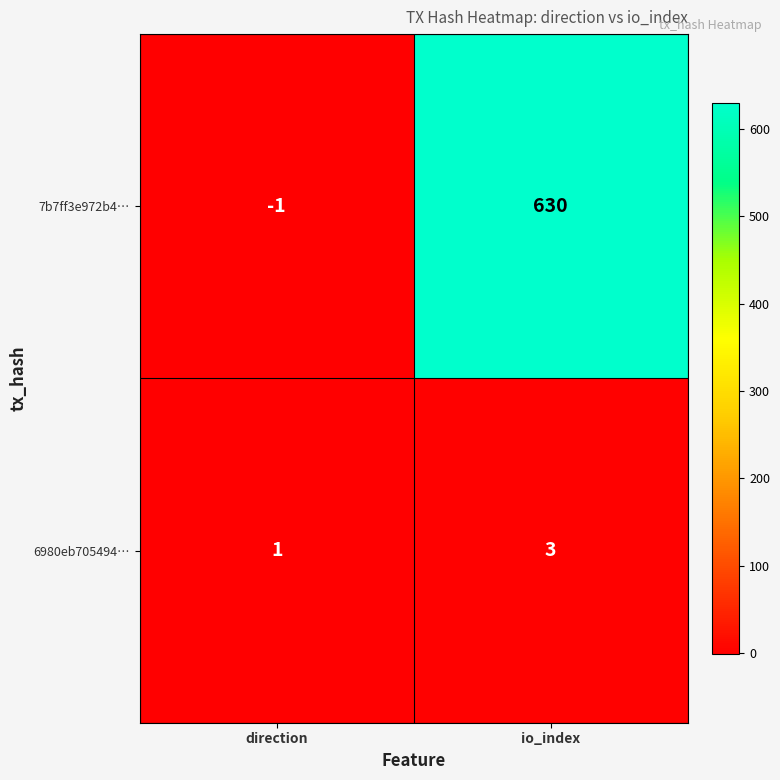

List the series in order of their peak value, lowest first.

6980eb705494…, 7b7ff3e972b4…